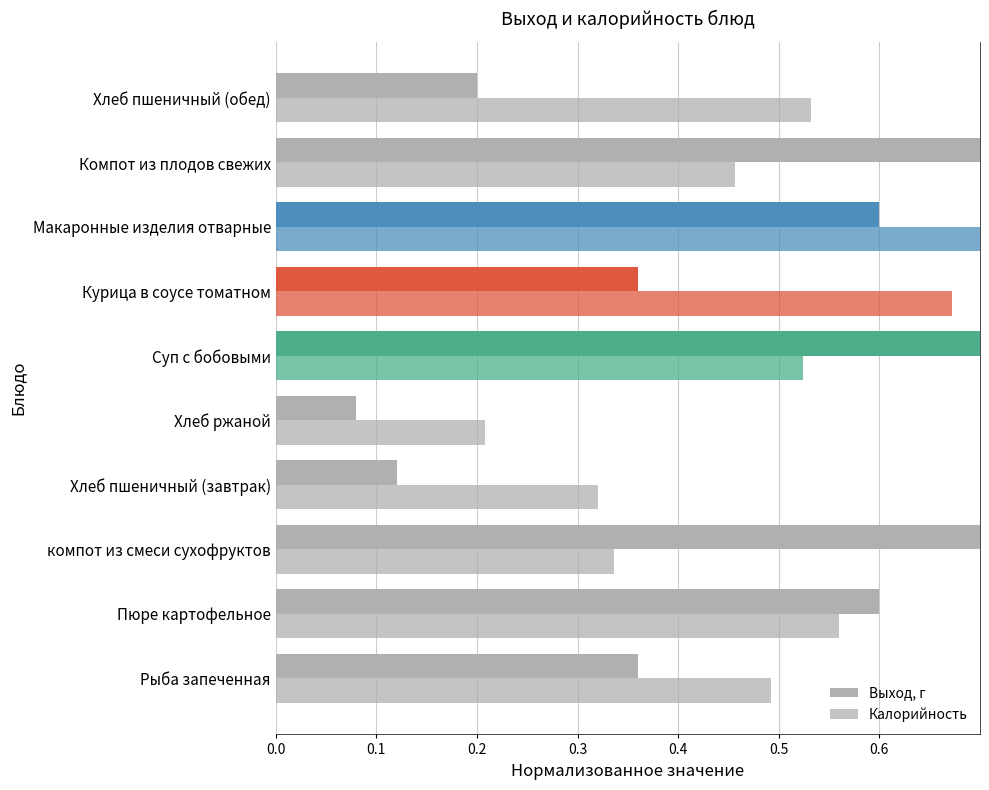

Is it true that Выход, г equals 0.1 at Хлеб ржаной?

False